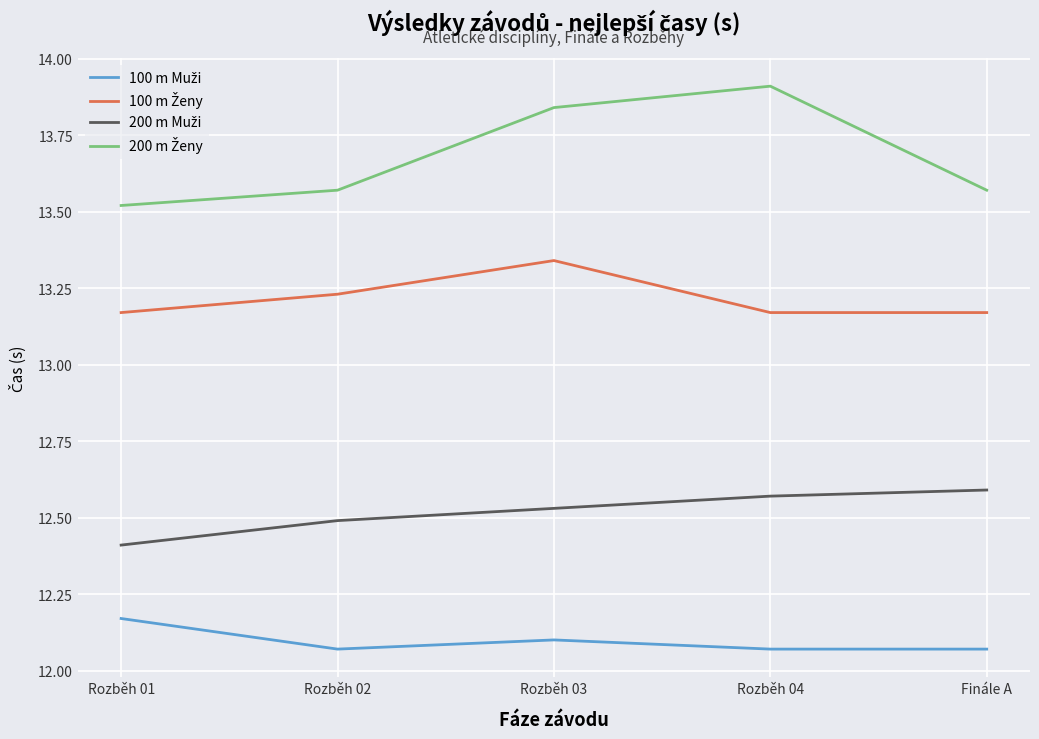

What position from the left is Rozběh 01?

1